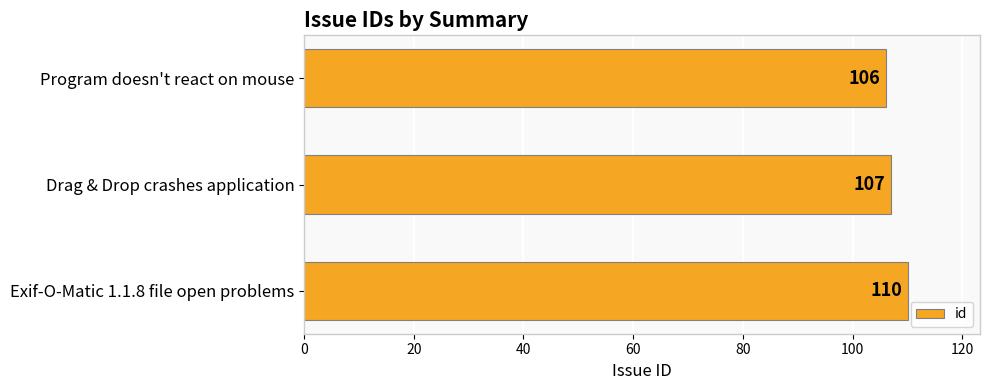

The chart shows a value of 171 at Exif-O-Matic 1.1.8 file open problems. True or false?

False